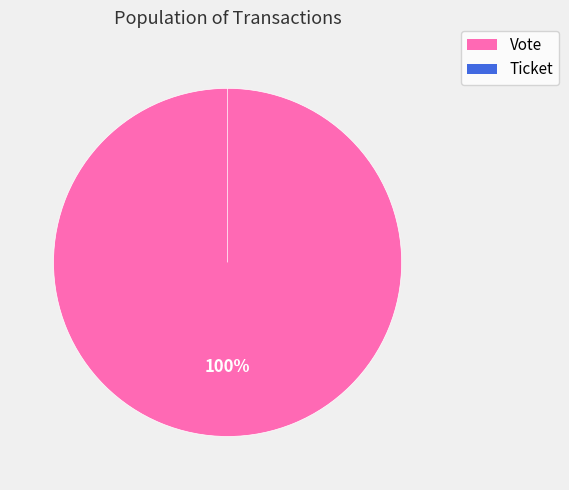

To the nearest percent, what is the difference between the largest and smallest slice percentages?

100%